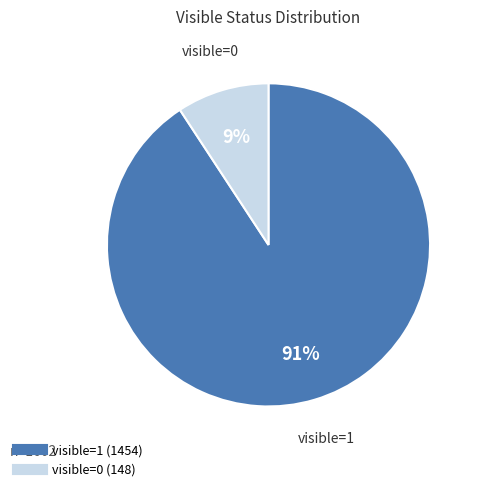

Rank the categories by value from highest to lowest.

visible=1, visible=0